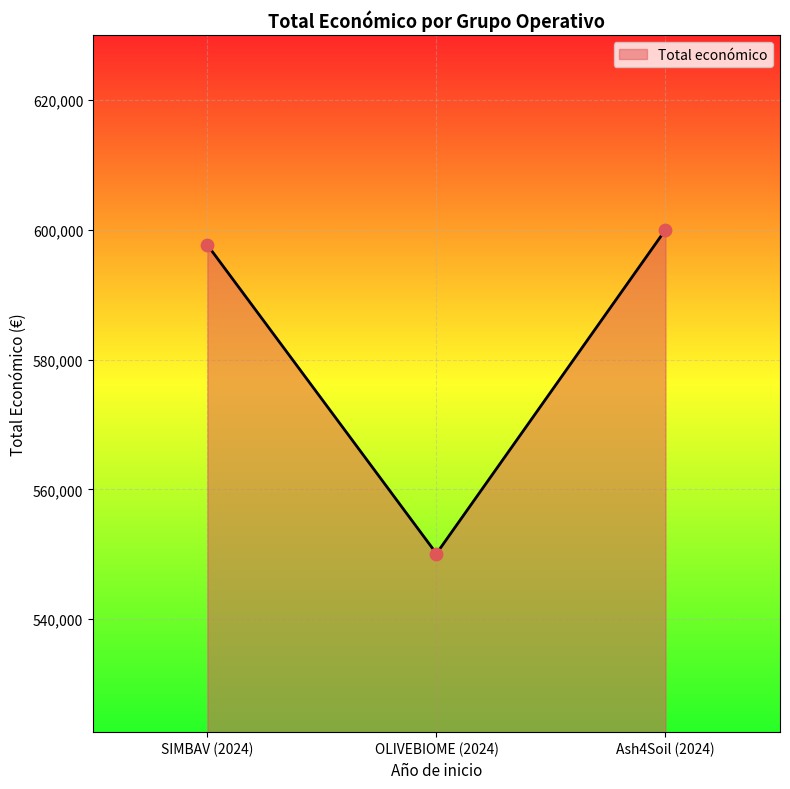

What is the ratio of the value at Ash4Soil (2024) to the value at OLIVEBIOME (2024)?

1.1